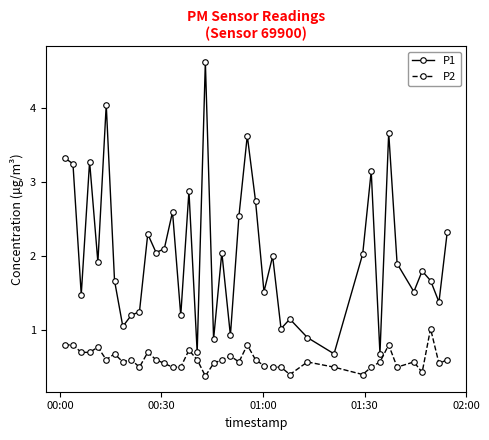

Which series has the largest total across all categories?

P1